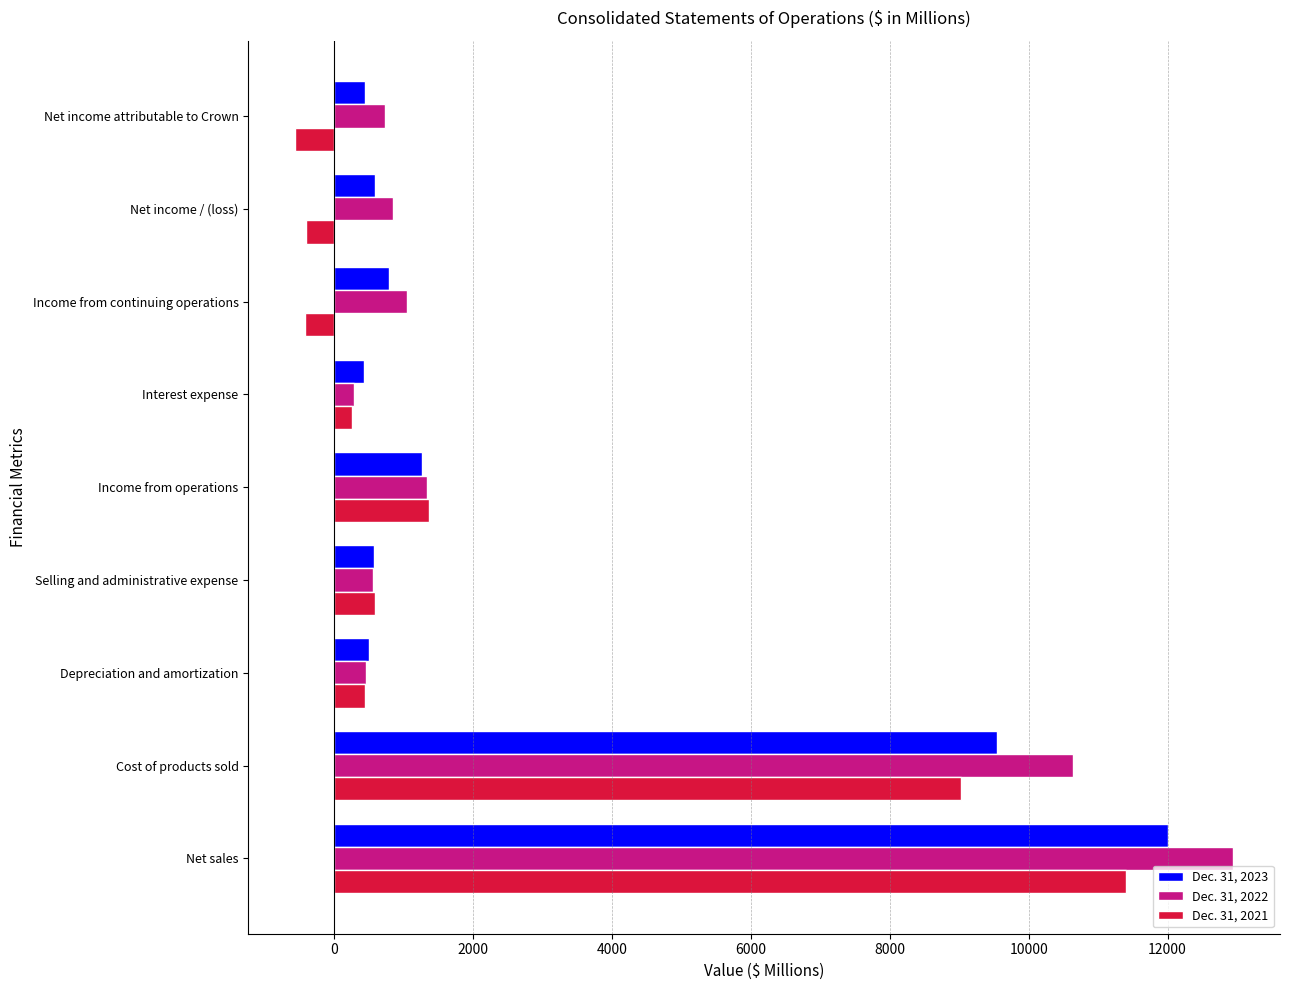

What is the highest value of the Dec. 31, 2023 series?

12010